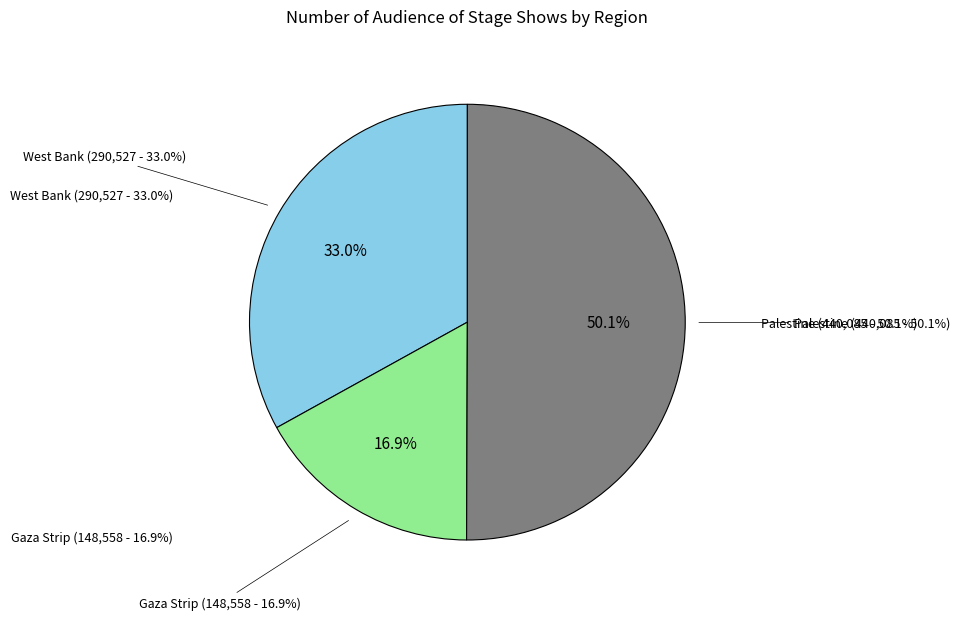

Does any single category account for the majority?

No